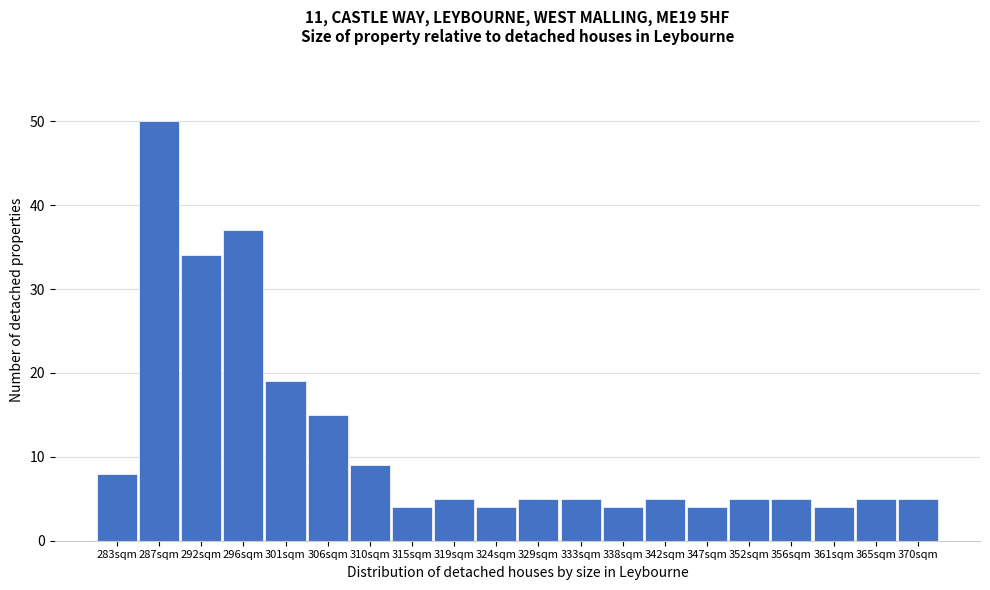

Reading right to left, extract all data points from this chart.

5	5	4	5	5	4	5	4	5	5	4	5	4	9	15	19	37	34	50	8